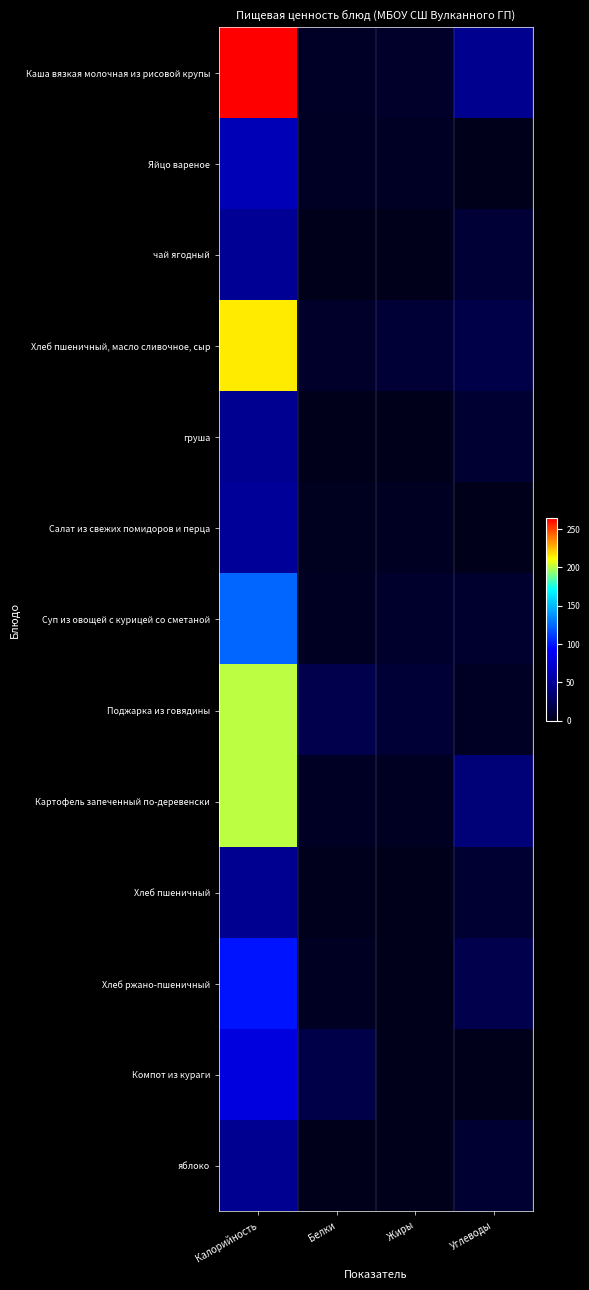

Reading left to right, extract all data points from this chart.

Каша вязкая молочная из рисовой крупы: Калорийность=264.1	Белки=5.7	Жиры=6.5	Углеводы=45.4
Яйцо вареное: Калорийность=62.8	Белки=5.1	Жиры=4.6	Углеводы=0.3
чай ягодный: Калорийность=48.6	Белки=0.2	Жиры=0.1	Углеводы=11.6
Хлеб пшеничный, масло сливочное, сыр: Калорийность=214.7	Белки=6.7	Жиры=12.1	Углеводы=19.4
груша: Калорийность=47.0	Белки=0.4	Жиры=0.3	Углеводы=10.3
Салат из свежих помидоров и перца: Калорийность=49.6	Белки=2.3	Жиры=4.1	Углеводы=0.7
Суп из овощей с курицей со сметаной: Калорийность=123.9	Белки=3.4	Жиры=8.2	Углеводы=8.8
Поджарка из говядины: Калорийность=200.9	Белки=20.1	Жиры=11.5	Углеводы=4.2
Картофель запеченный по-деревенски: Калорийность=200.2	Белки=4.5	Жиры=3.9	Углеводы=36.7
Хлеб пшеничный: Калорийность=47.0	Белки=1.6	Жиры=0.2	Углеводы=9.7
Хлеб ржано-пшеничный: Калорийность=99.0	Белки=3.3	Жиры=0.6	Углеводы=19.8
Компот из кураги: Калорийность=78.7	Белки=18.6	Жиры=0.8	Углеводы=0.1
яблоко: Калорийность=47.0	Белки=0.4	Жиры=0.3	Углеводы=10.3